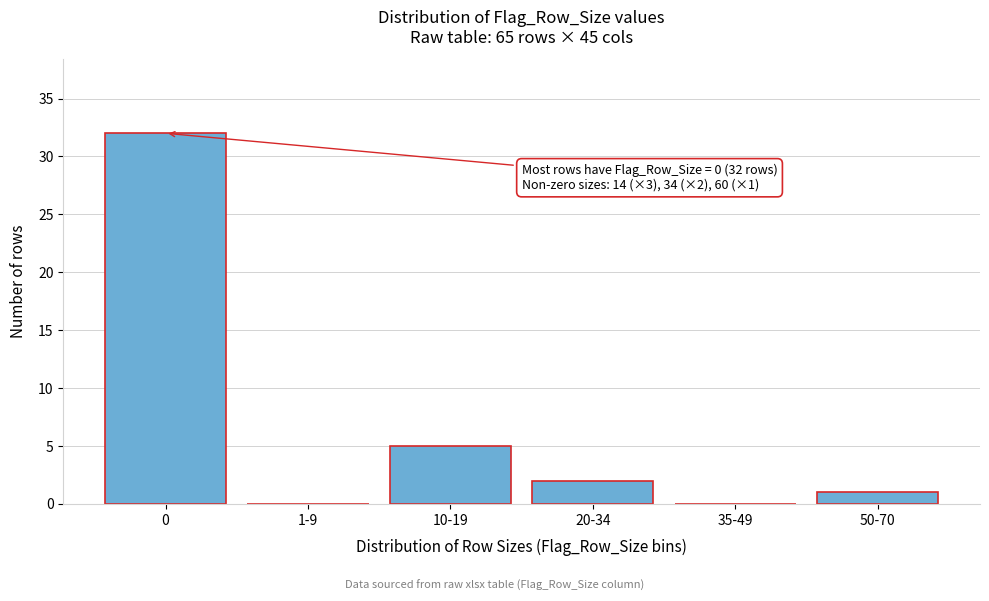

Reading right to left, extract all data points from this chart.

50-70=1	35-49=0	20-34=2	10-19=5	1-9=0	0=32